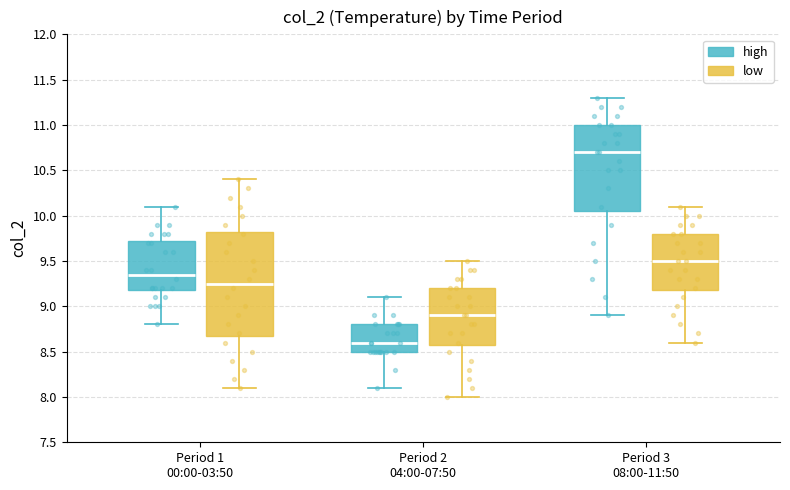

Which box is the tallest, from its lower edge to its upper edge?

Period 1 00:00-03:50 (low)